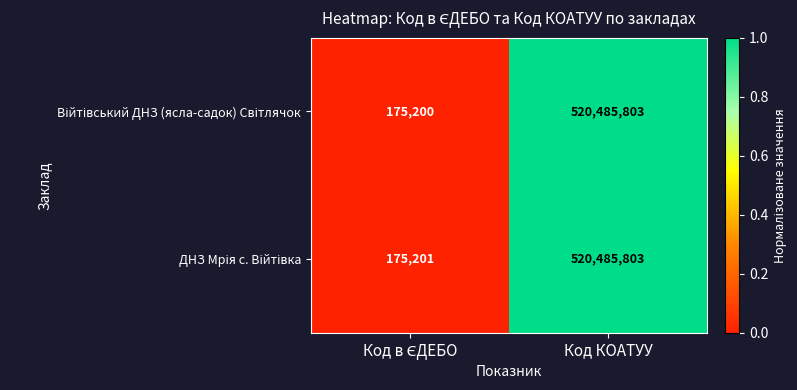

Count the number of data series in this chart.

2